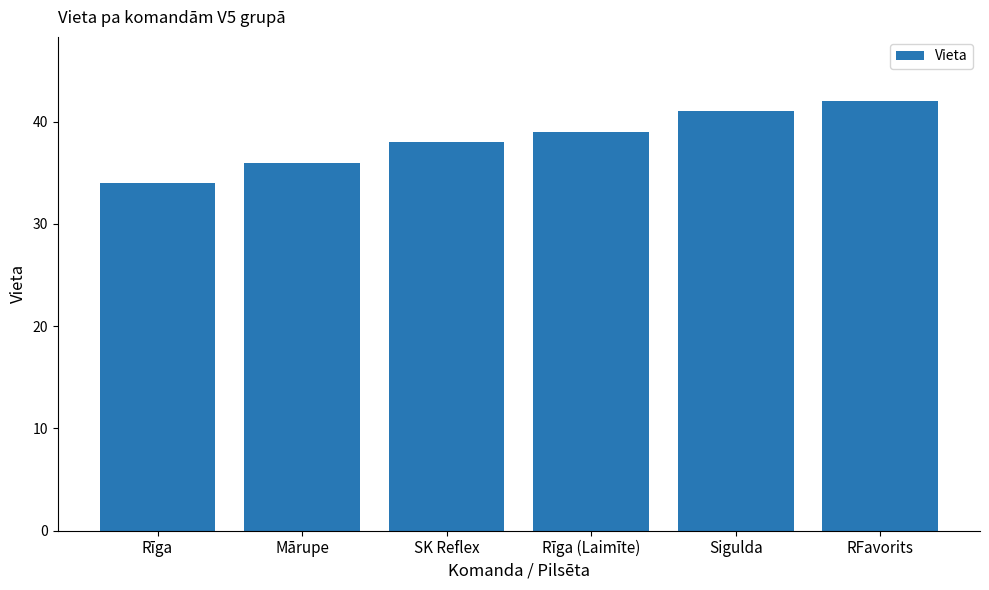

How many categories are shown in the chart?

6